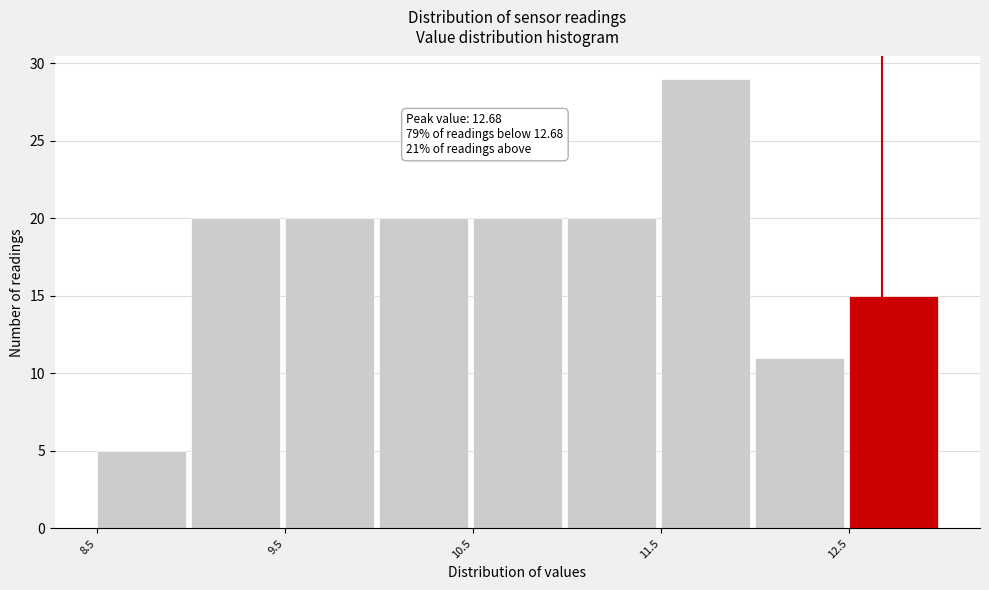

Over which range of the x-axis is the bar tallest?

11.5 to 12.0